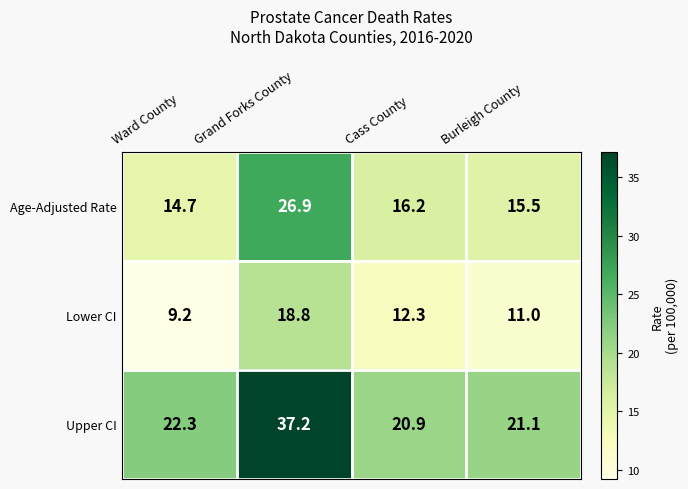

What is the spread (max minus min) of values at Ward County?

13.1